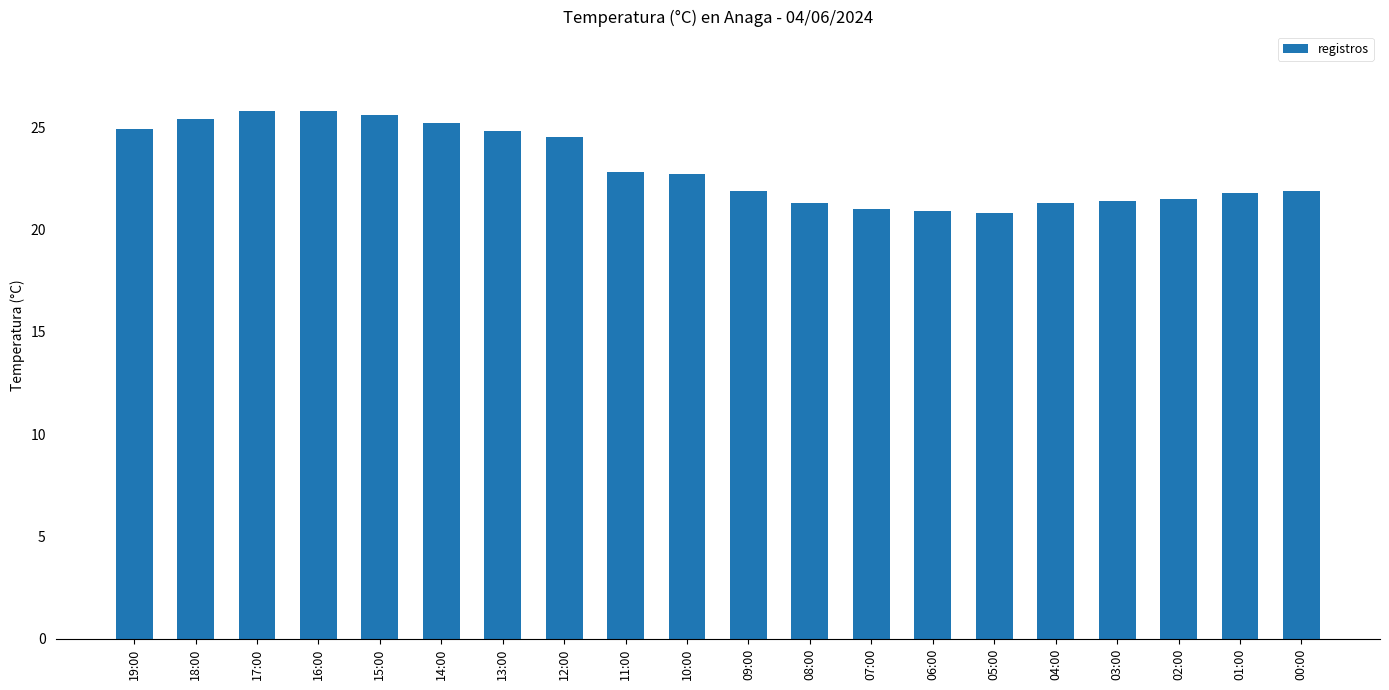

Between 04:00 and 09:00, which is larger?

09:00